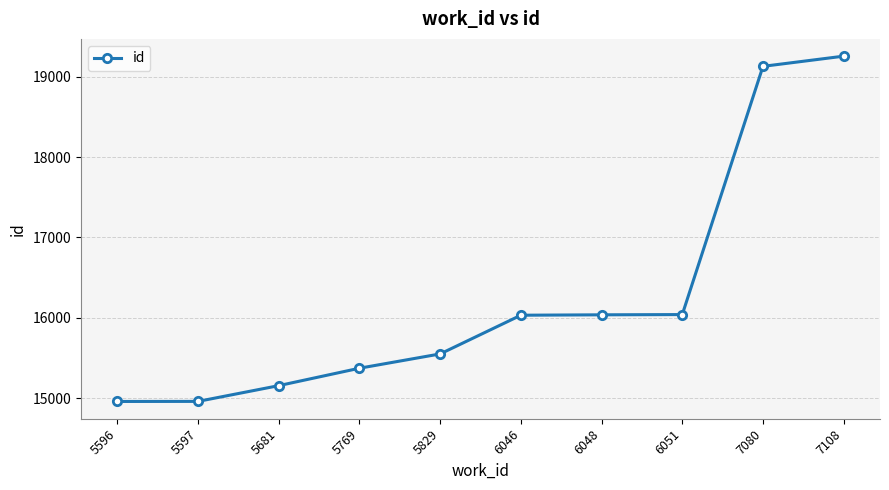

What is the change in value from 5829 to 6048?

+487